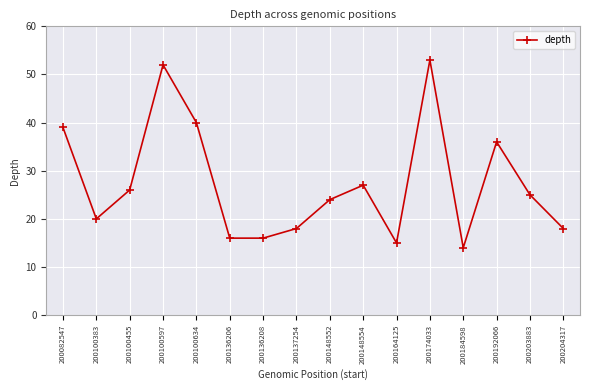

True or false: the data shows 25 at 200203883.

True